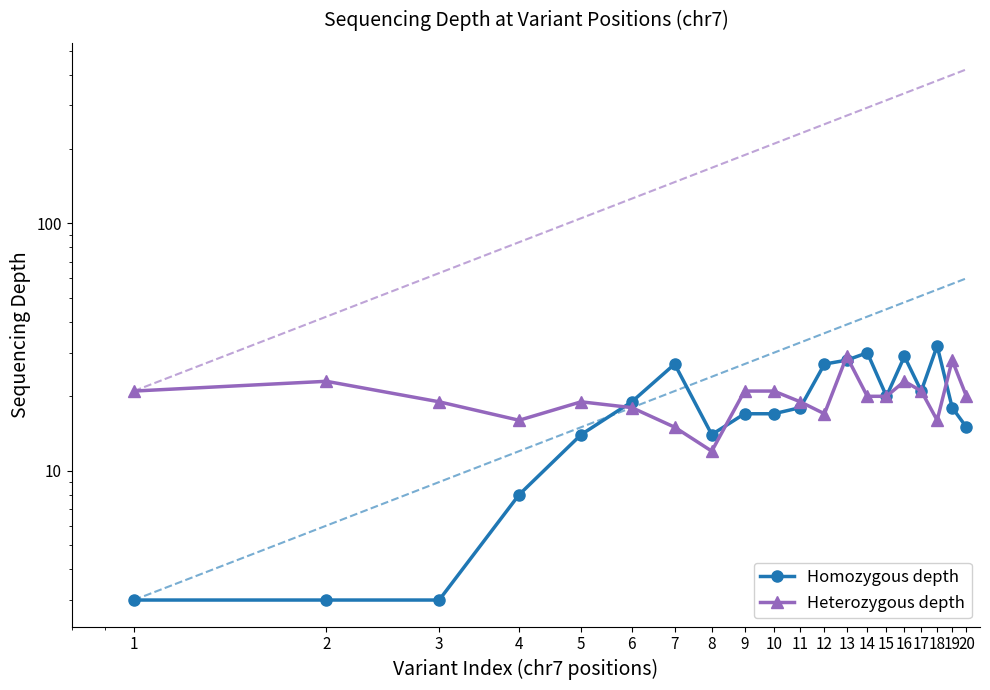

What is the value of the Heterozygous depth point at the 19th from the left?

28